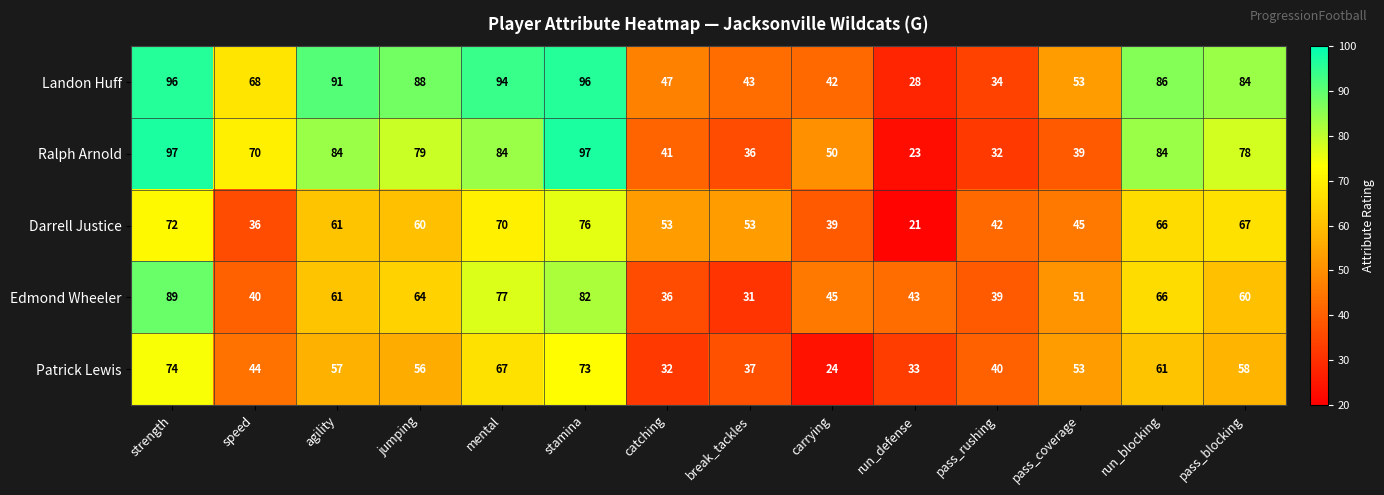

What is the difference between the maximum and minimum values in the Patrick Lewis series?

50